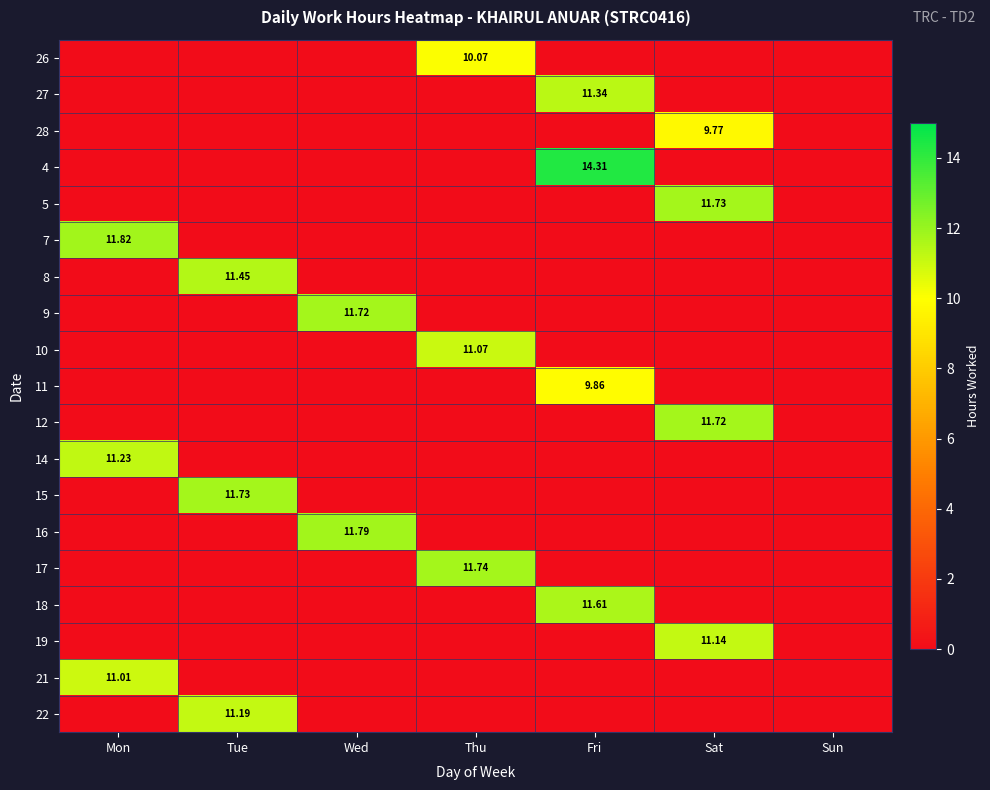

How many positive values does the 5 series have?

1